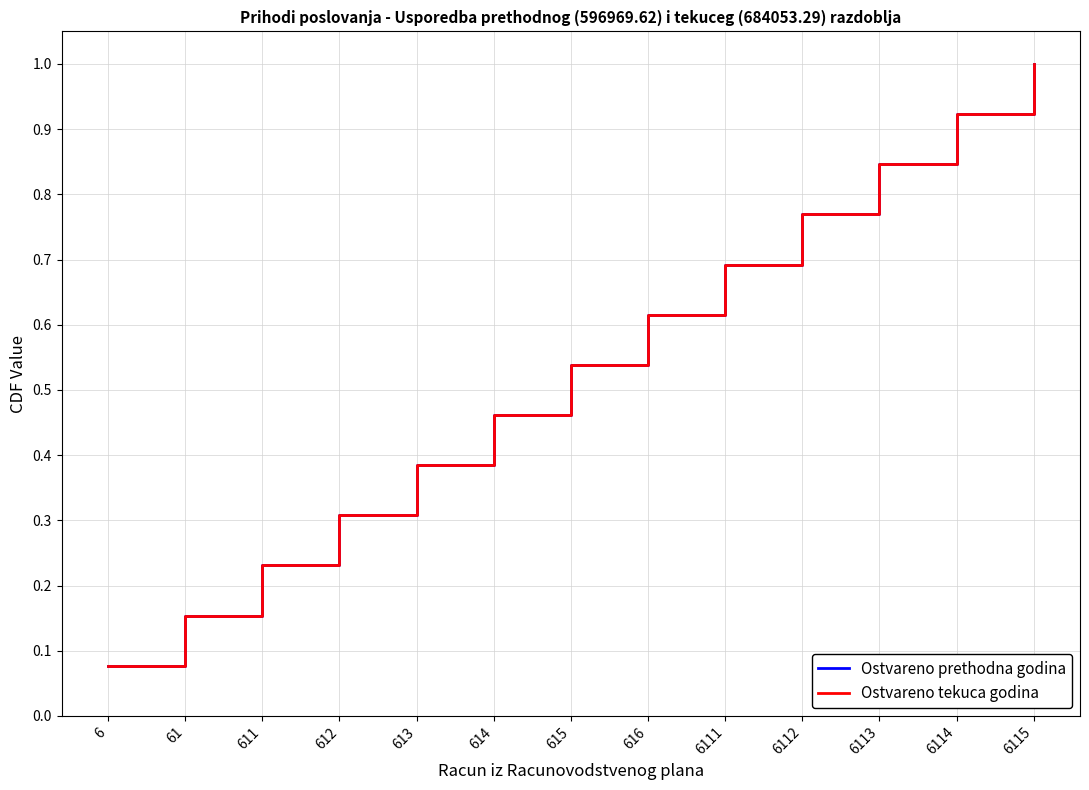

At which label is Ostvareno prethodna godina closest to 0?

6